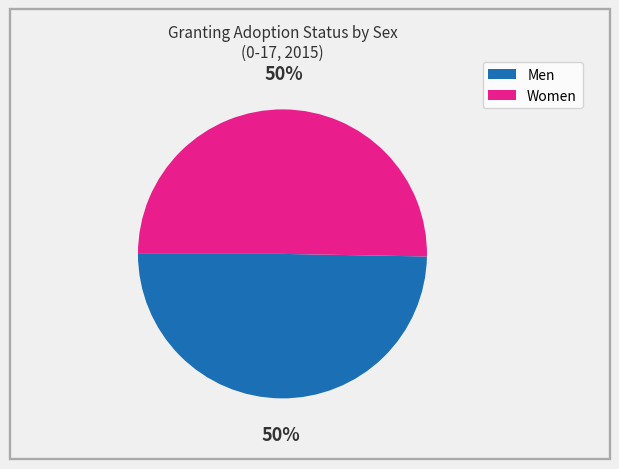

What is the ratio of the value at Men to the value at Women?

1.0